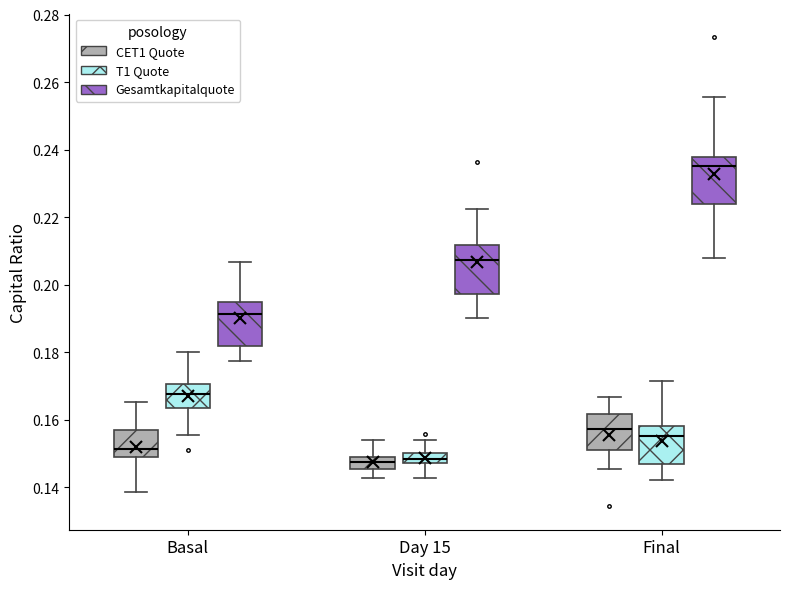

Which box's median line is the highest?

Final (Gesamtkapitalquote)